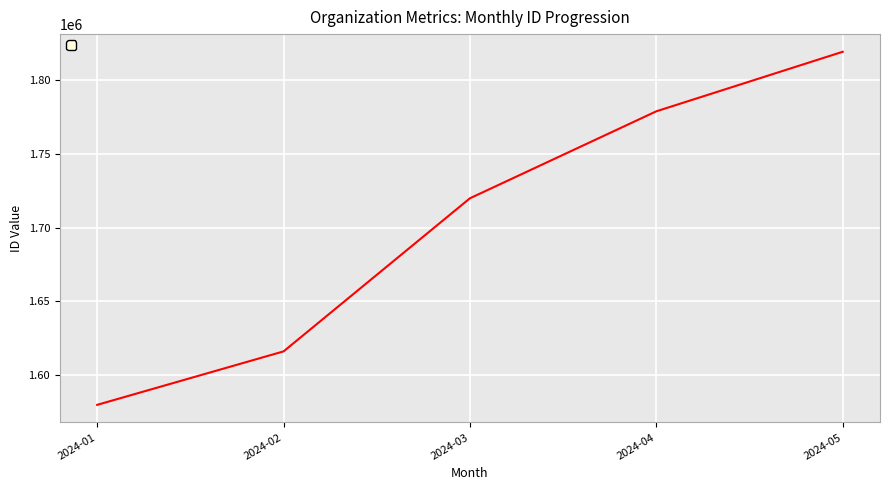

Between 2024-02 and 2024-04, which is larger?

2024-04